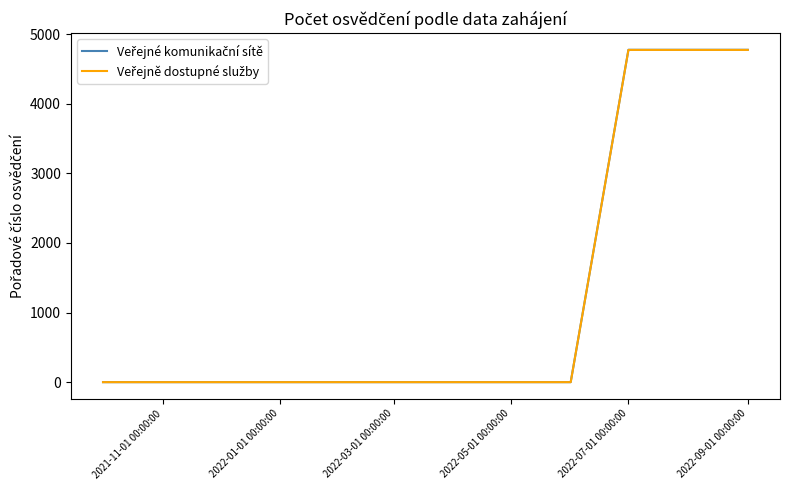

What is the maximum value shown in the chart?

4777